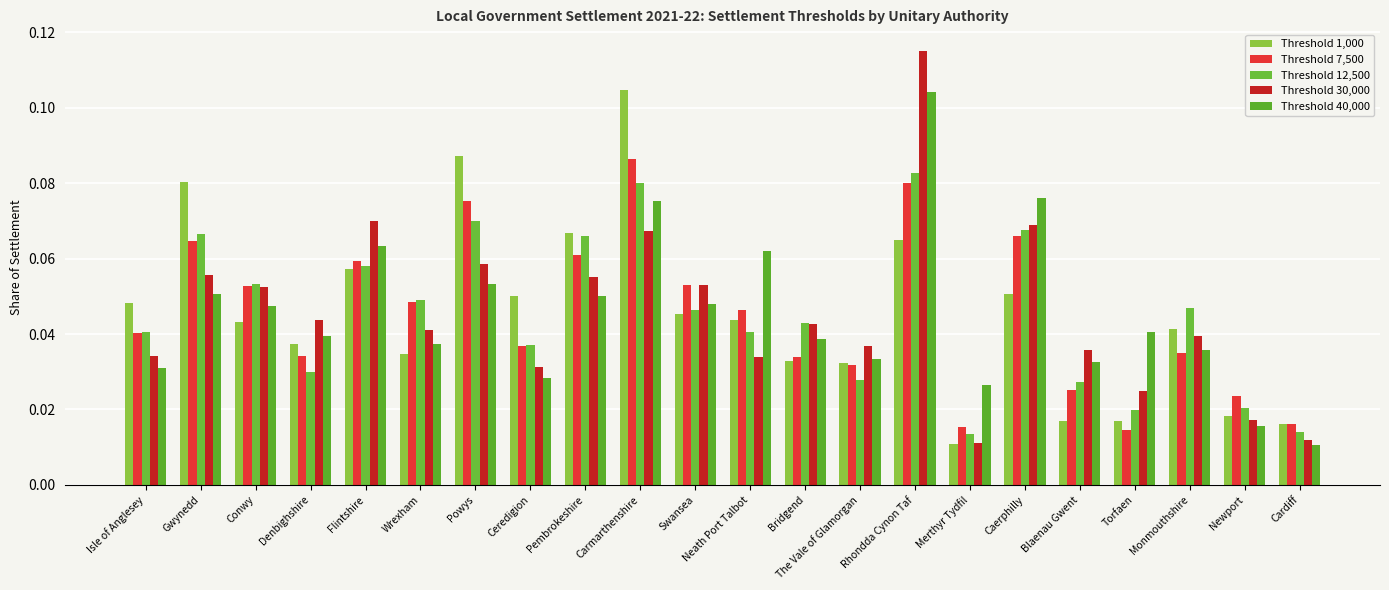

What are all the series names shown in the legend?

Threshold 1,000, Threshold 7,500, Threshold 12,500, Threshold 30,000, Threshold 40,000